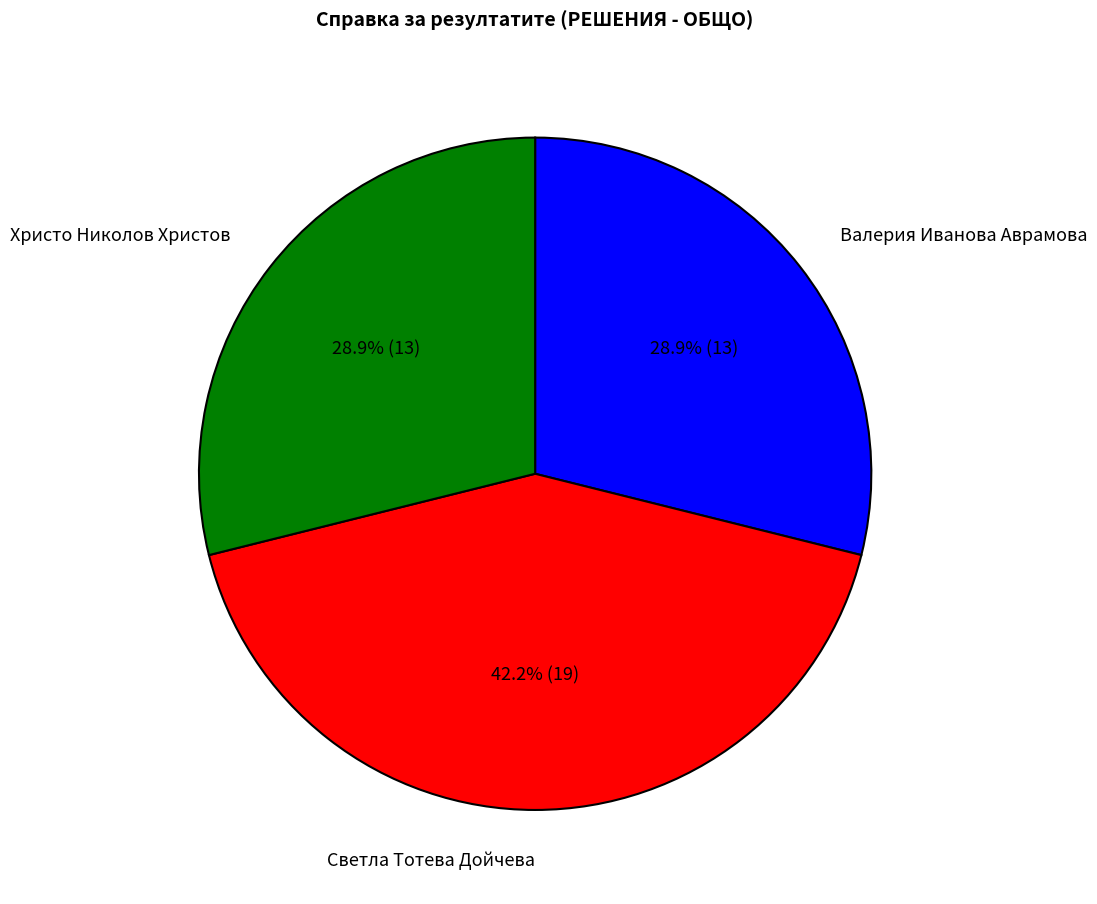

Which has a higher value, Светла Тотева Дойчева or Валерия Иванова Аврамова?

Светла Тотева Дойчева